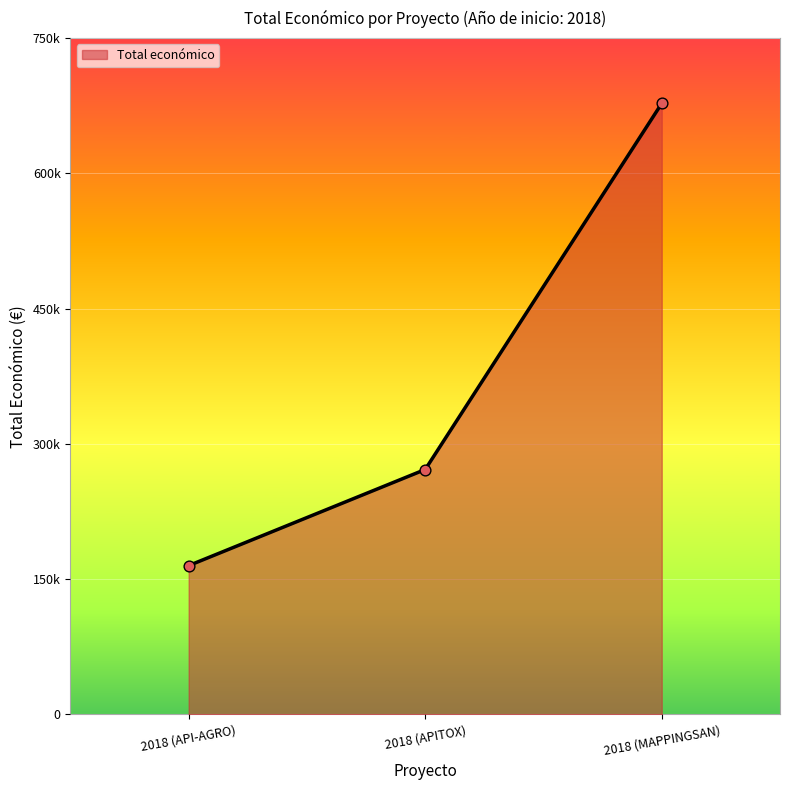

Which has a higher value, 2018 (API-AGRO) or 2018 (APITOX)?

2018 (APITOX)